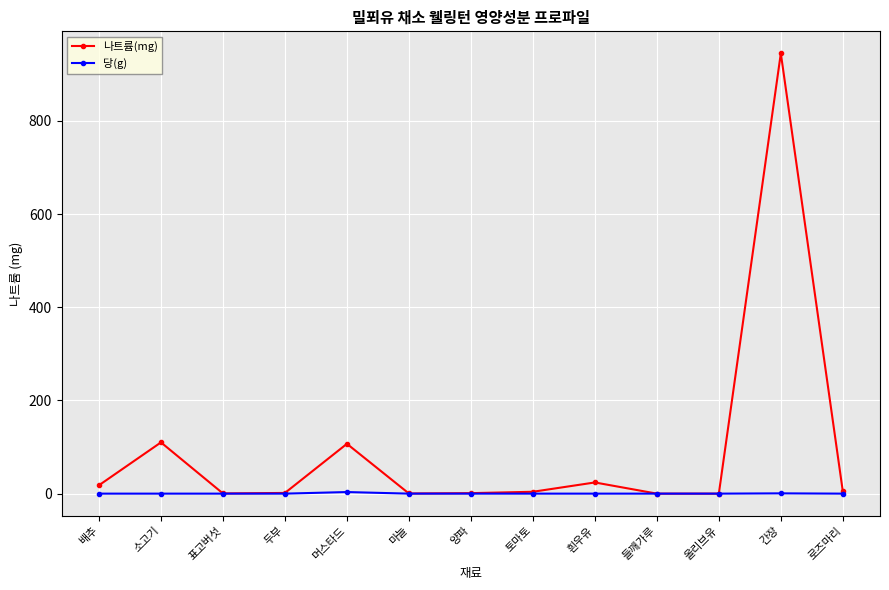

What is the label of the 12th point from the right?

소고기